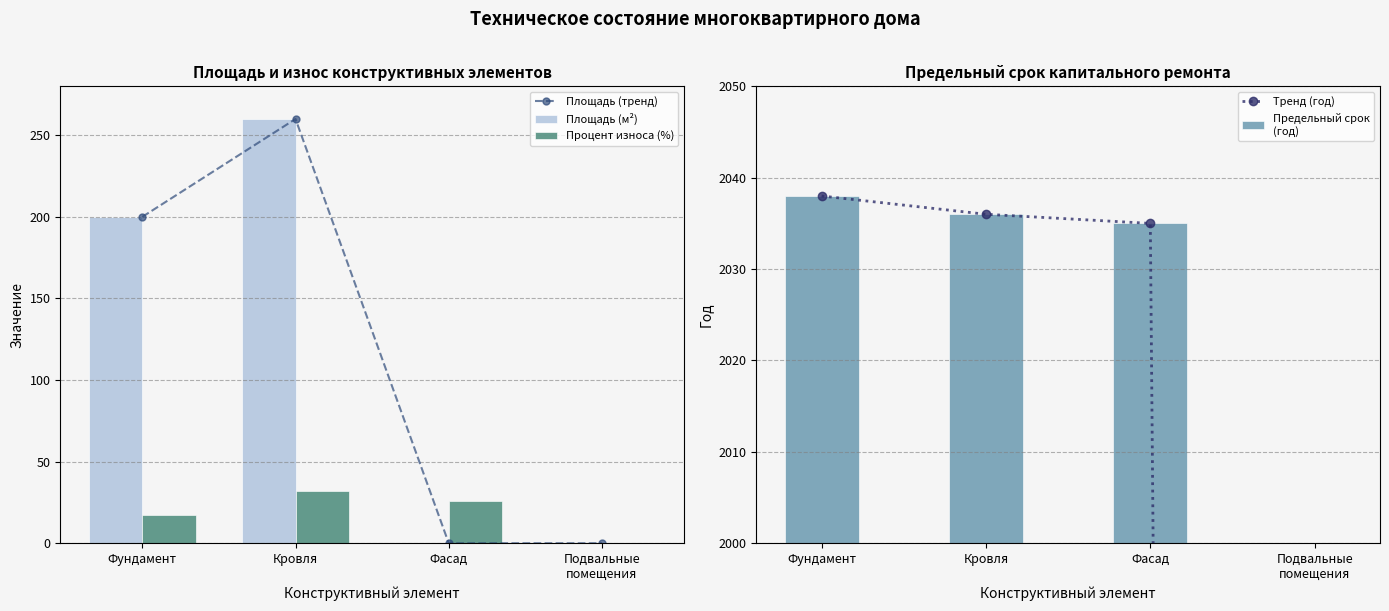

Count the number of data series in this chart.

5